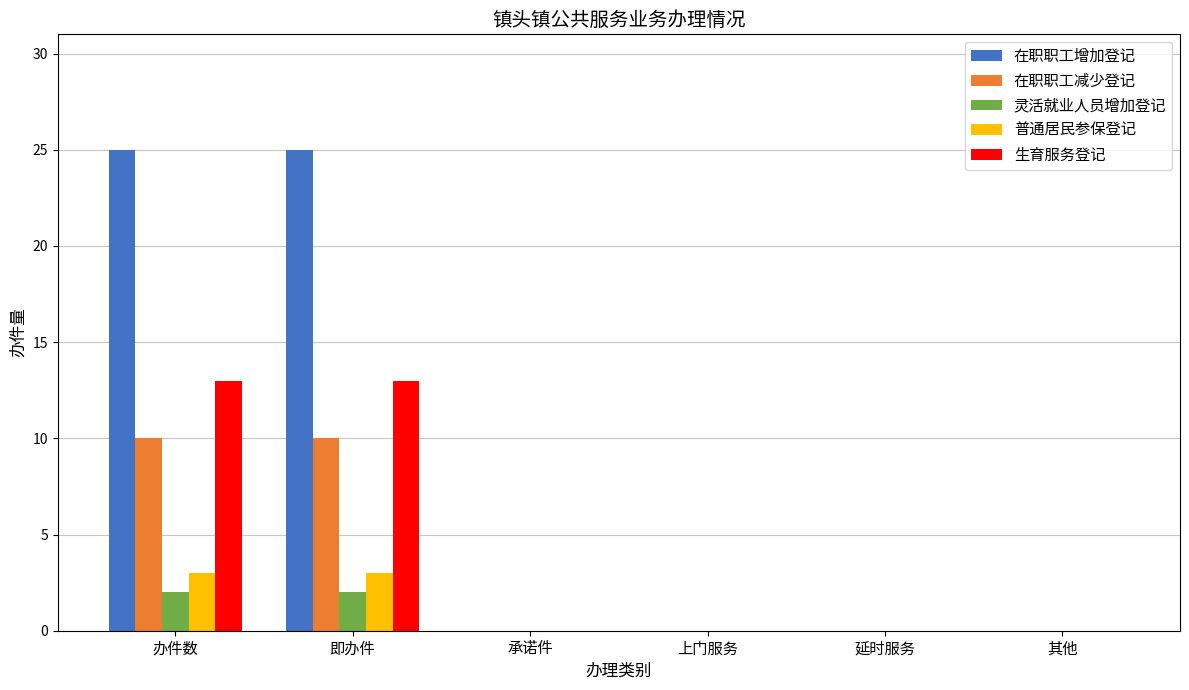

Which series changed the most between 即办件 and 其他?

在职职工增加登记